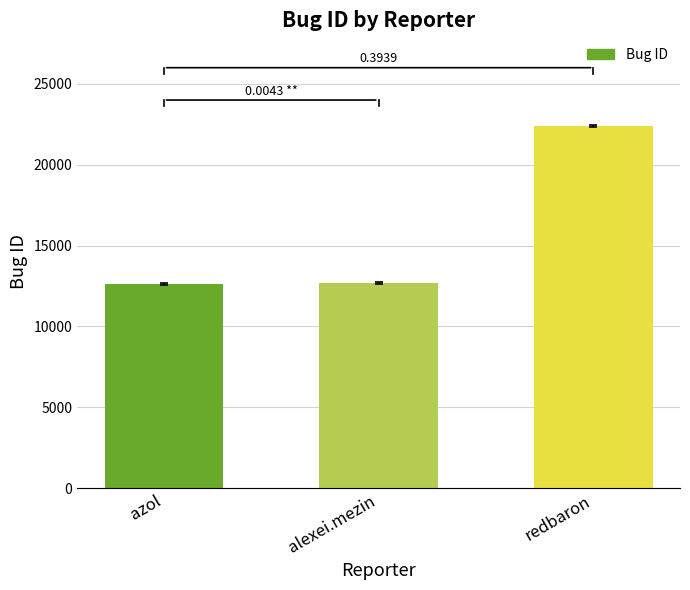

True or false: the data shows 12643 at azol.

True